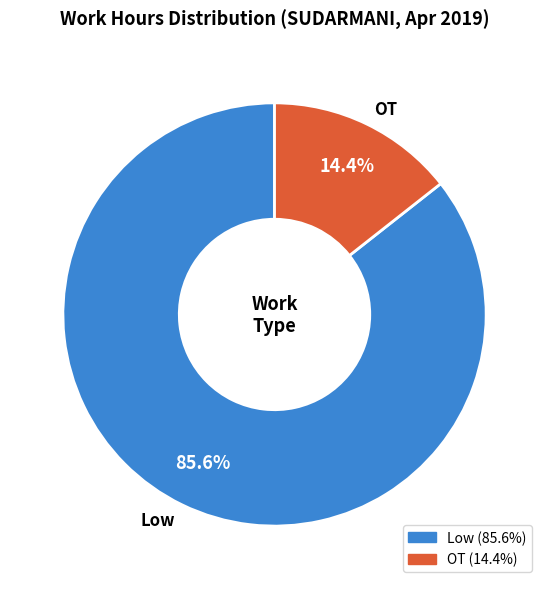

How many slices are in this pie chart?

2